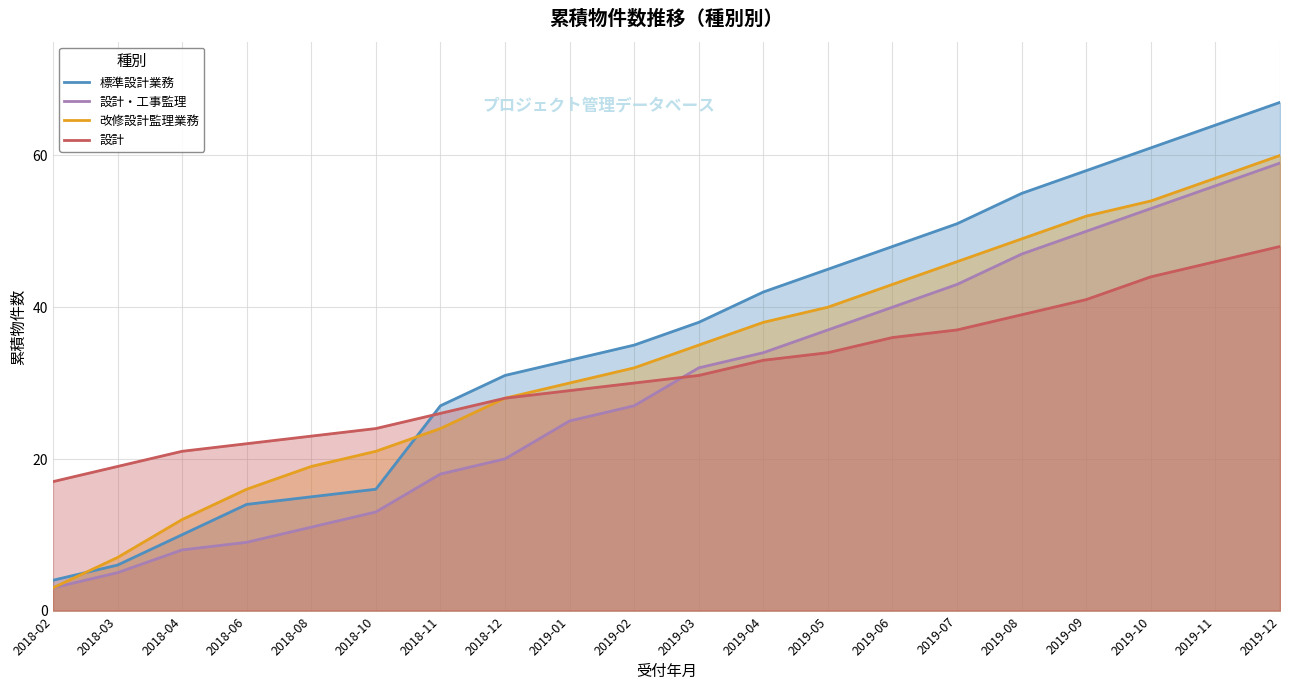

List the series in order of their overall mean, lowest first.

設計・工事監理, 設計, 改修設計監理業務, 標準設計業務